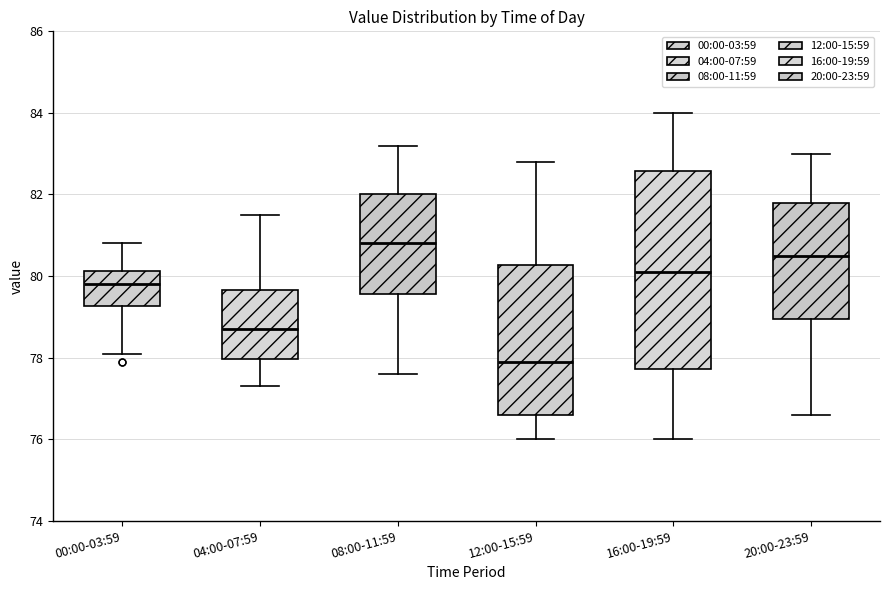

Where does the median line of the box for 12:00-15:59 sit on the y-axis? The values are not printed on the chart, so give them approximately, as read against the axis.

78.0